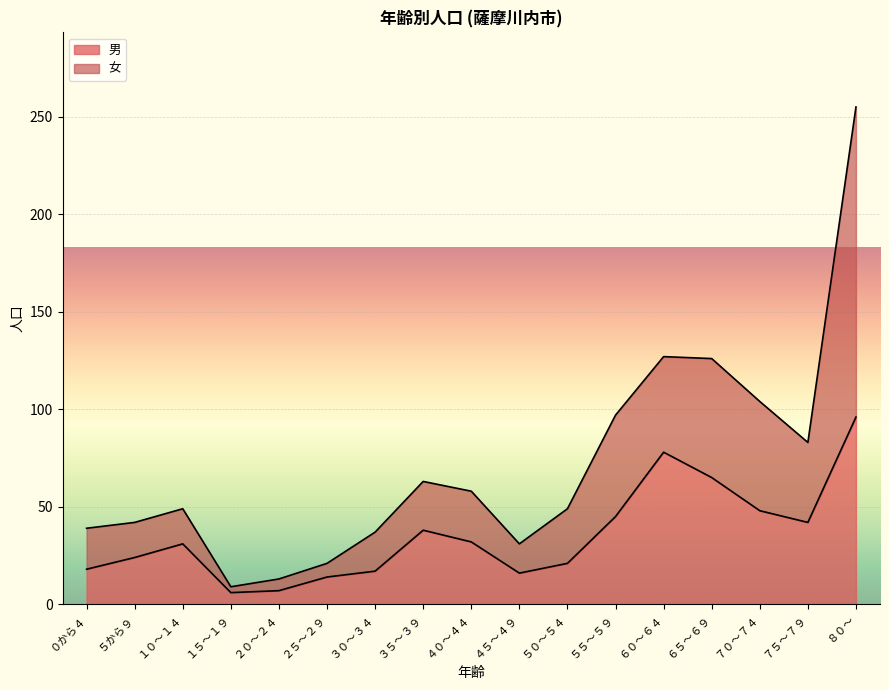

Reading left to right, transcribe all the data shown in this chart.

男: ０から４=18	５から９=24	１０～１４=31	１５～１９=6	２０～２４=7	２５～２９=14	３０～３４=17	３５～３９=38	４０～４４=32	４５～４９=16	５０～５４=21	５５～５９=45	６０～６４=78	６５～６９=65	７０～７４=48	７５～７９=42	８０～=96
女: ０から４=39	５から９=42	１０～１４=49	１５～１９=9	２０～２４=13	２５～２９=21	３０～３４=37	３５～３９=63	４０～４４=58	４５～４９=31	５０～５４=49	５５～５９=97	６０～６４=127	６５～６９=126	７０～７４=104	７５～７９=83	８０～=255